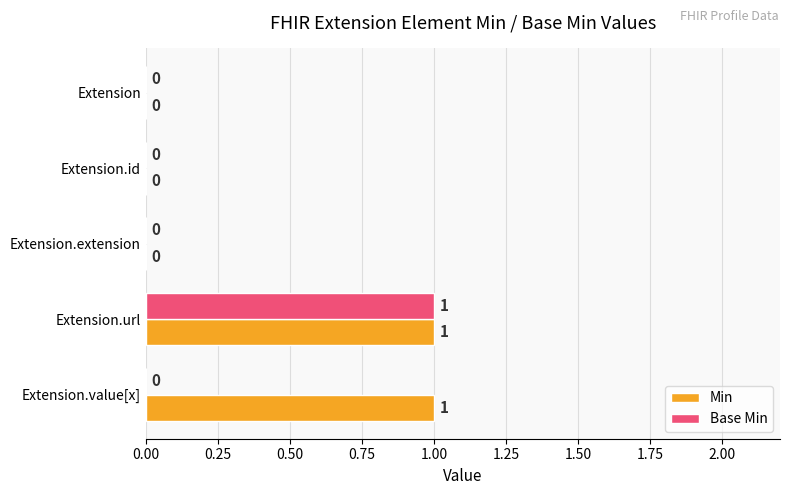

The Min series shows 0 at Extension.extension. True or false?

True